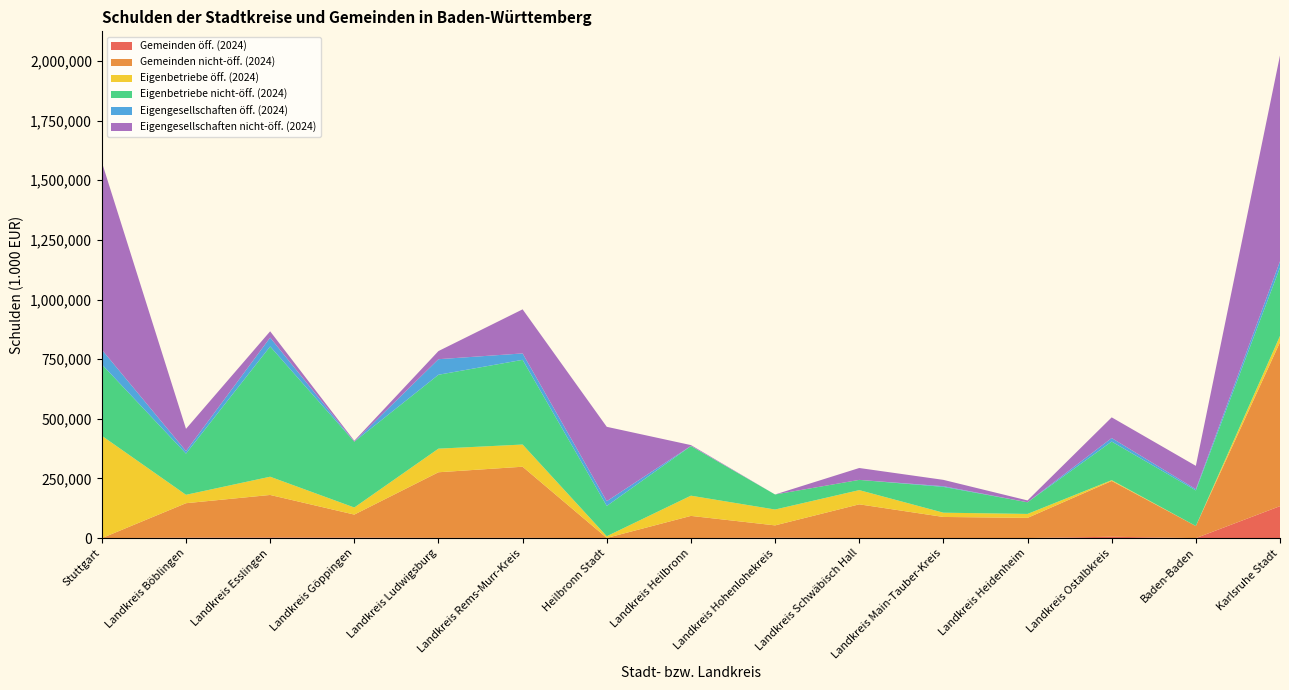

Reading left to right, list all the values displayed in this chart.

Gemeinden öff. (2024): 0.0	1970.2	2565.0	2290.3	984.4	1275.1	0.0	357.9	1646.2	0.0	431.6	306.2	5779.1	0.0	134055.4
Gemeinden nicht-öff. (2024): 0.0	144383.9	178342.7	96376.7	275095.8	298003.2	825.0	92789.4	51712.1	141629.3	88293.6	84550.5	233817.7	50752.9	687230.1
Eigenbetriebe öff. (2024): 428960.1	35181.2	76465.1	29619.9	98906.6	92962.6	7111.5	84743.4	66472.3	59560.1	17850.2	16521.9	3334.6	0.0	26194.7
Eigenbetriebe nicht-öff. (2024): 299290.1	172725.4	545964.7	275639.9	309763.5	355075.1	126896.6	208052.3	63093.1	42919.2	108228.0	48878.2	161790.1	149189.0	286619.7
Eigengesellschaften öff. (2024): 61650.7	10734.5	37249.0	0.0	65267.1	26913.5	19974.4	577.2	0.0	0.0	2852.9	1.8	14804.8	5171.5	26338.8
Eigengesellschaften nicht-öff. (2024): 786015.6	93030.9	26323.2	4127.0	34086.4	184751.5	311732.0	3452.0	0.0	49785.2	26532.7	7684.1	86703.0	97783.5	862748.5